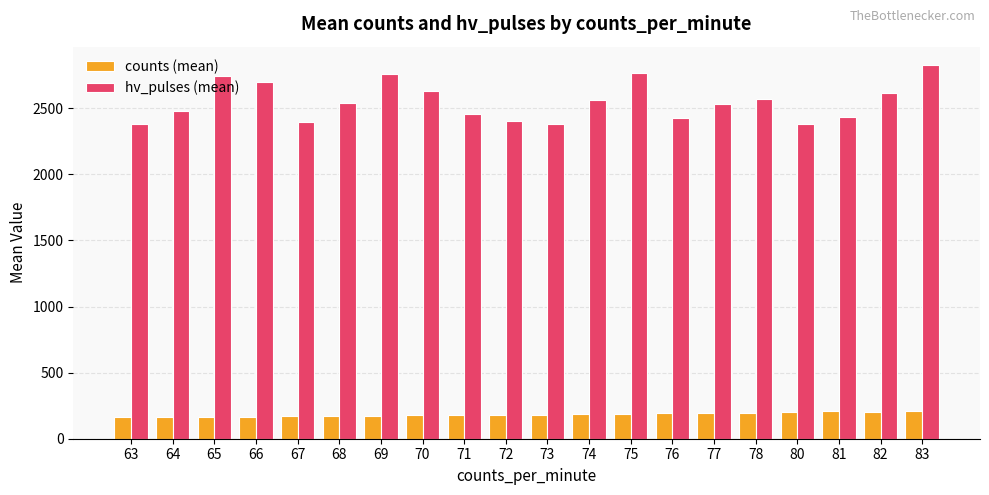

At how many categories does at least one series exceed 1582?

20